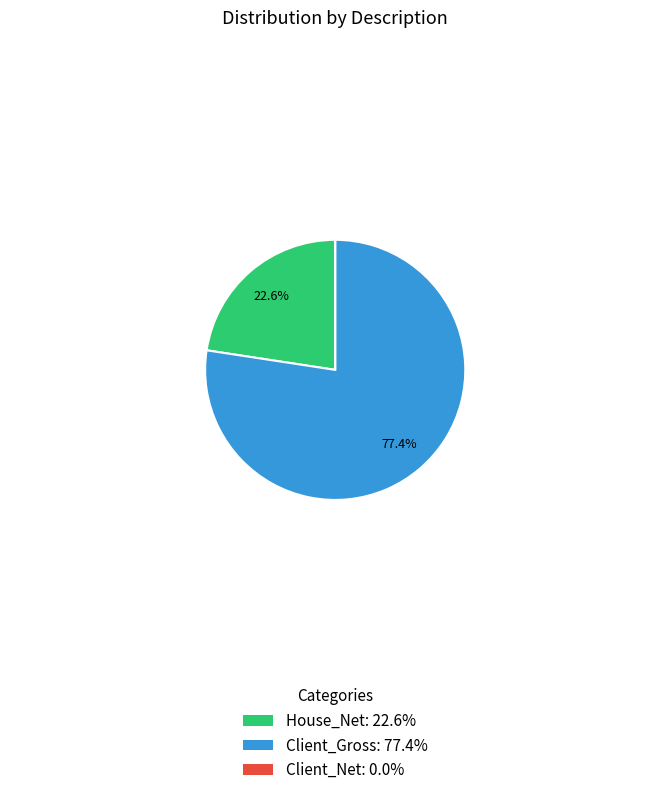

Is there a majority slice in this chart?

Yes